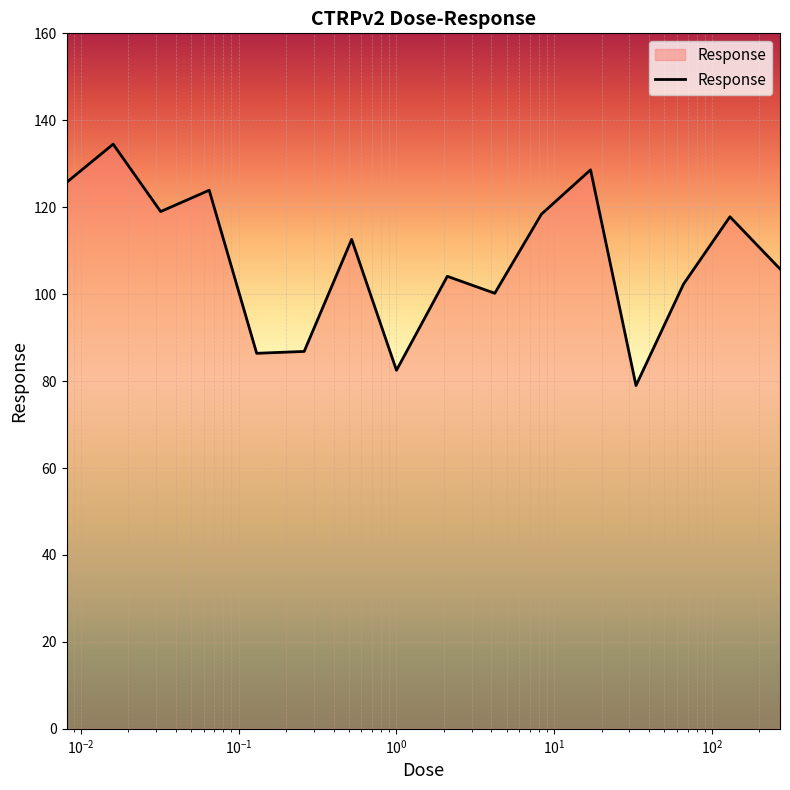

What is the minimum value shown in the chart?

79.0